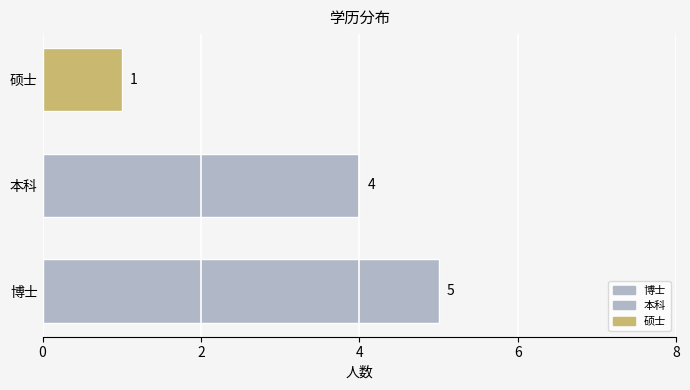

Reading top to bottom, transcribe all the data shown in this chart.

硕士=1	本科=4	博士=5